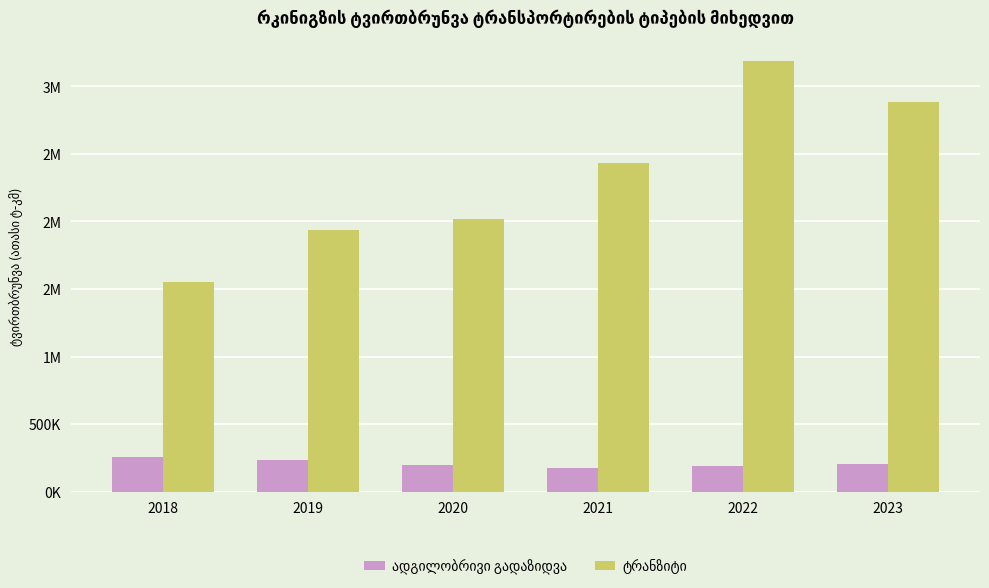

Are the bars grouped side by side (vs. stacked)?

Yes